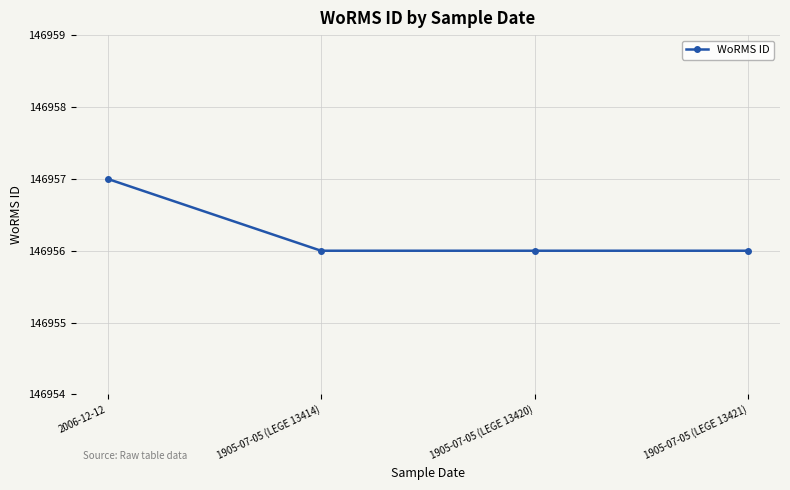

Count the values in the range 146956 to 146957.

4